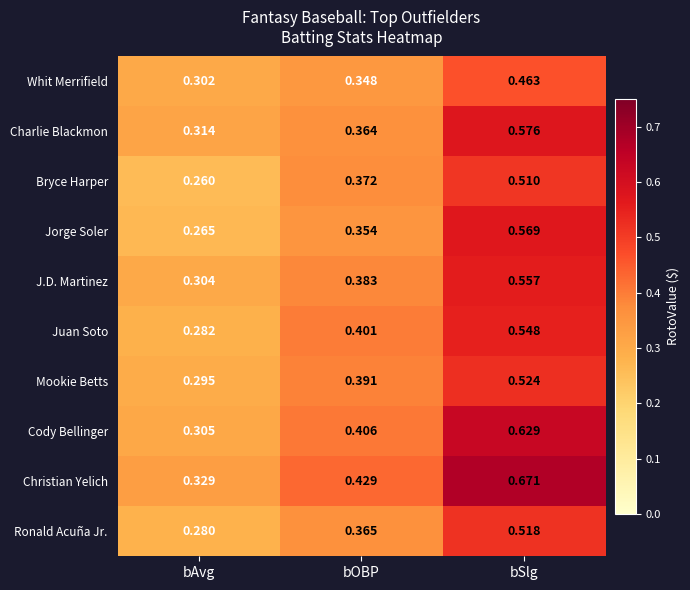

Which series changed the most between bAvg and bOBP?

Juan Soto